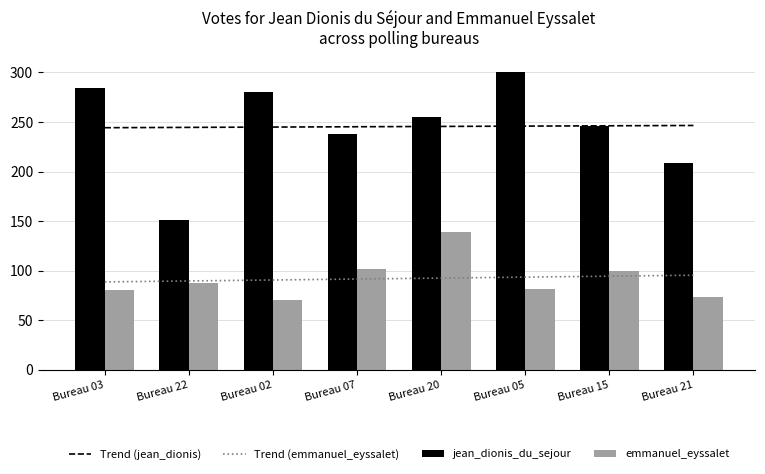

What is the label of the 8th bar from the right?

Bureau 03